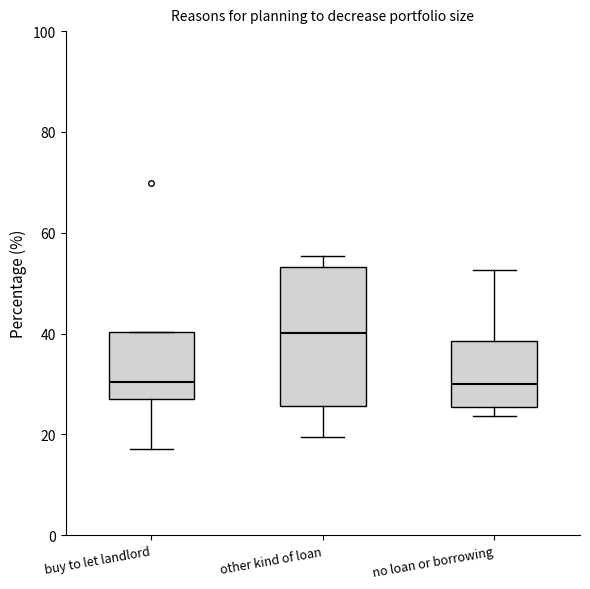

Which box has the highest median line?

other kind of loan